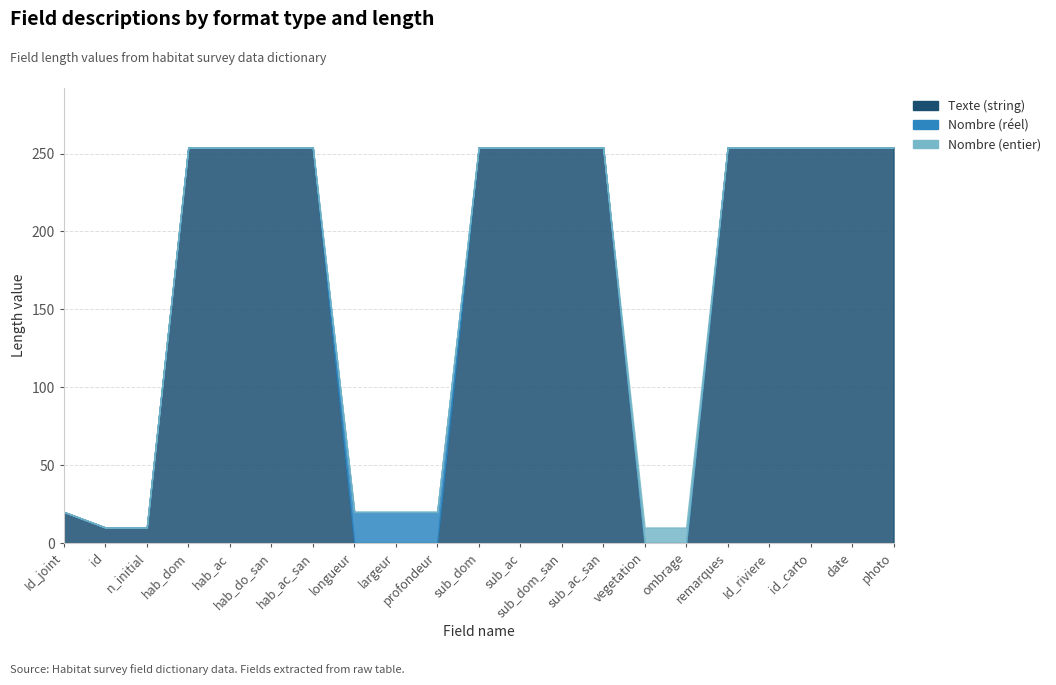

What position from the left is sub_ac?

12